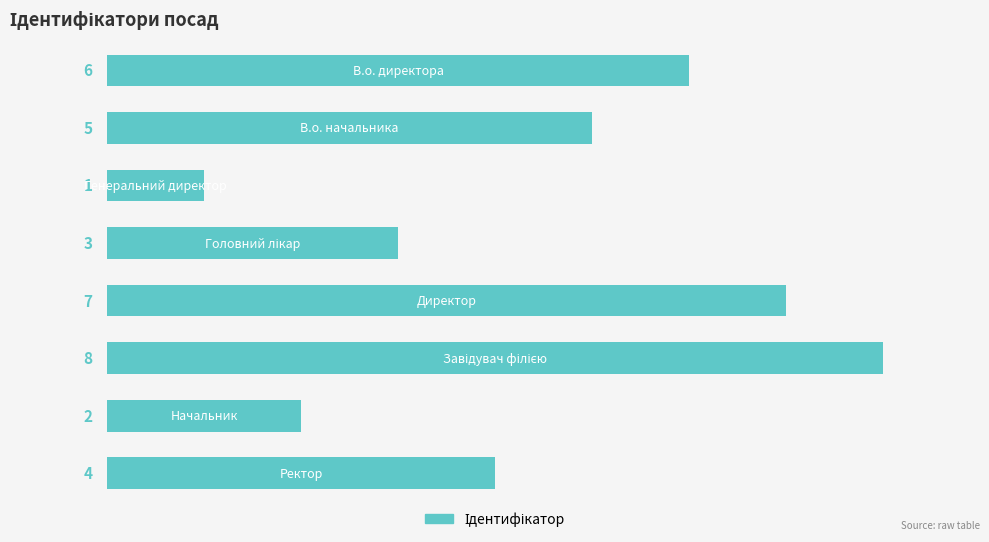

What is the difference between the second highest and second lowest values?

5